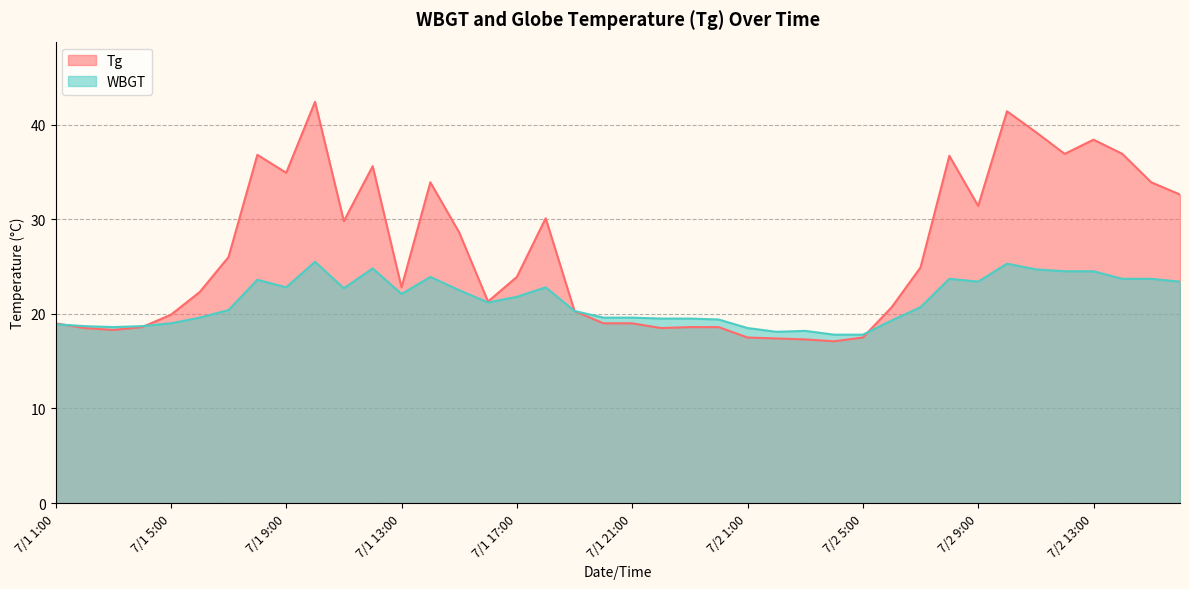

What is the label of the 25th point from the right?

7/1 16:00